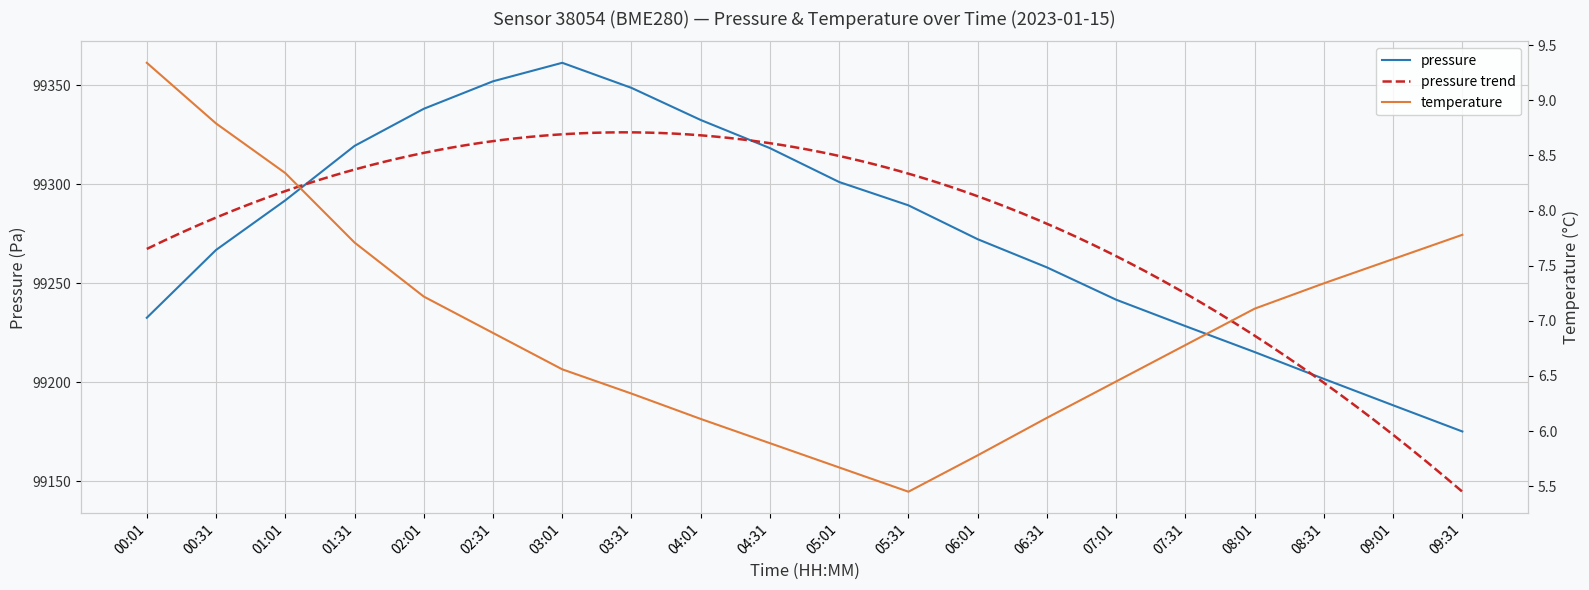

True or false: temperature and pressure intersect in this chart.

False